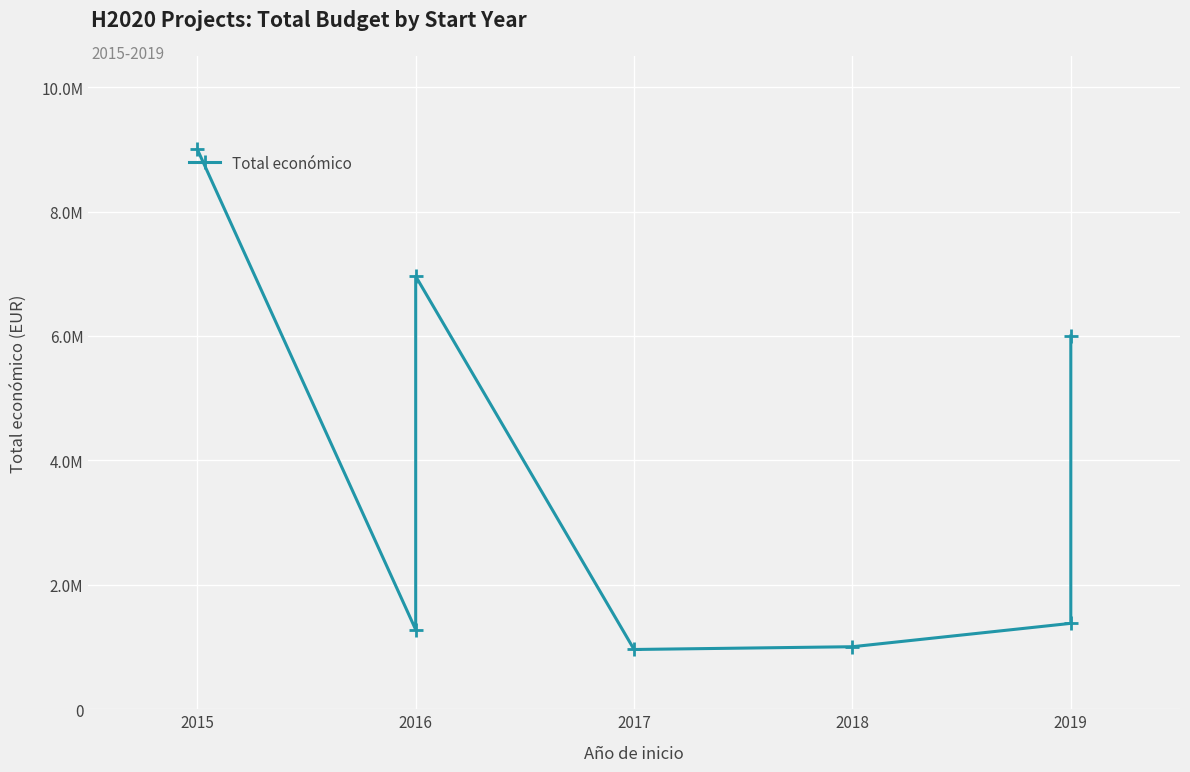

How many interior local peaks (higher than both neighbors) does the data have?

1